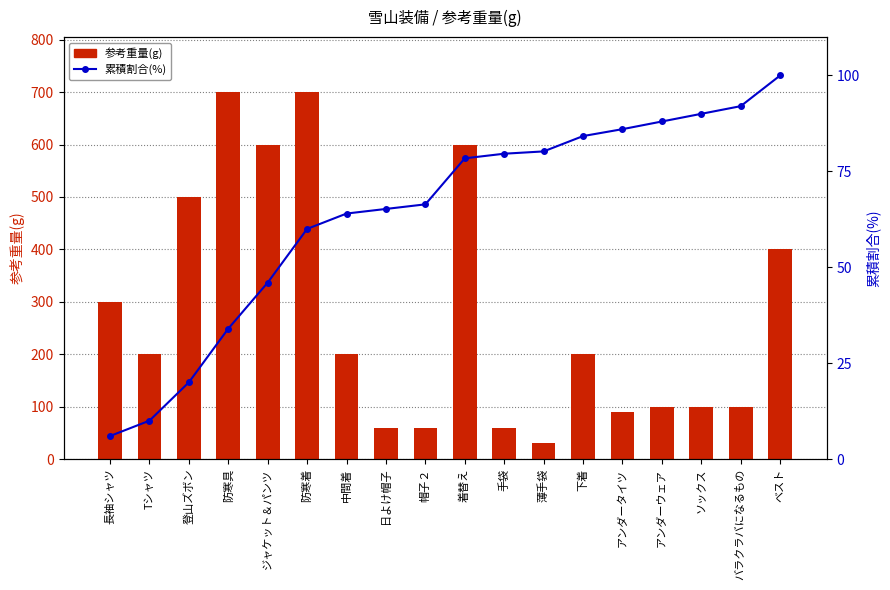

At which category is the sum across all series the highest?

防寒着